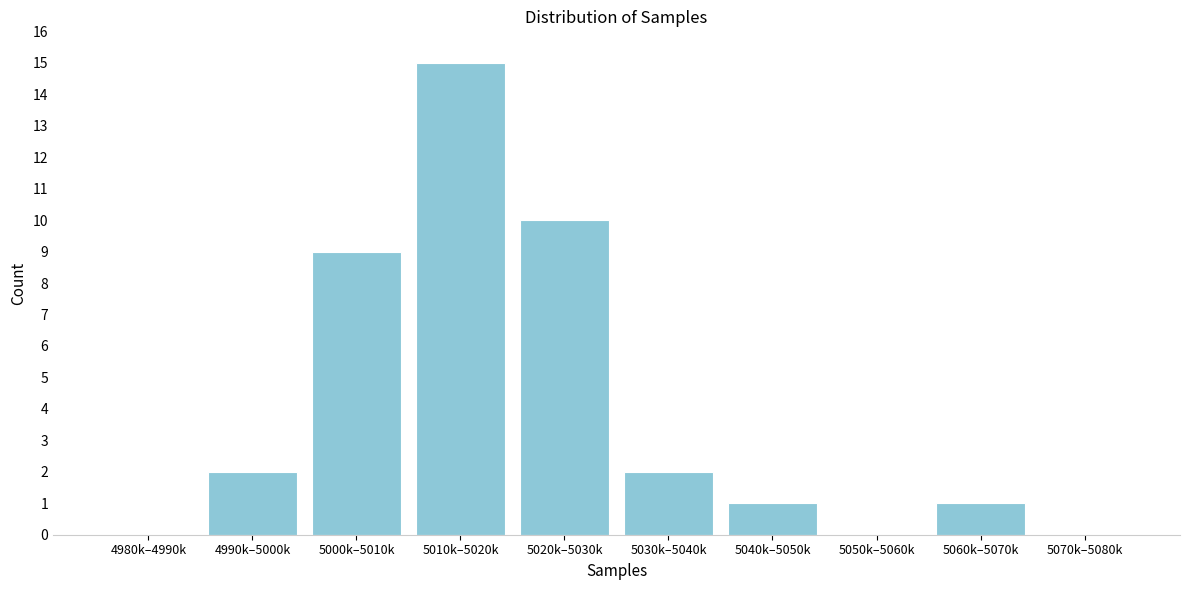

Reading right to left, extract all data points from this chart.

5070k–5080k=0	5060k–5070k=1	5050k–5060k=0	5040k–5050k=1	5030k–5040k=2	5020k–5030k=10	5010k–5020k=15	5000k–5010k=9	4990k–5000k=2	4980k–4990k=0